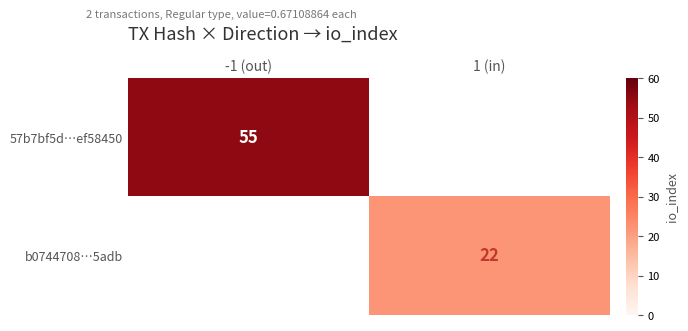

At which category does the chart reach its minimum across all series?

1 (in)